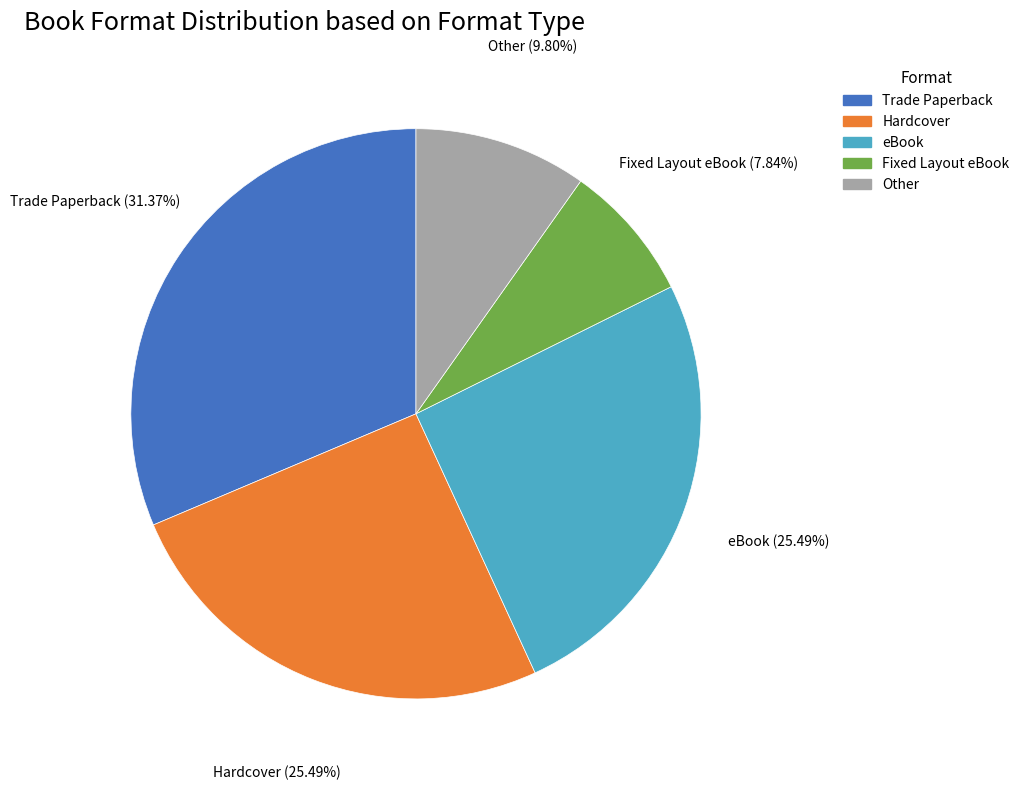

Combined, what portion of the pie is eBook and Fixed Layout eBook?

33.3%